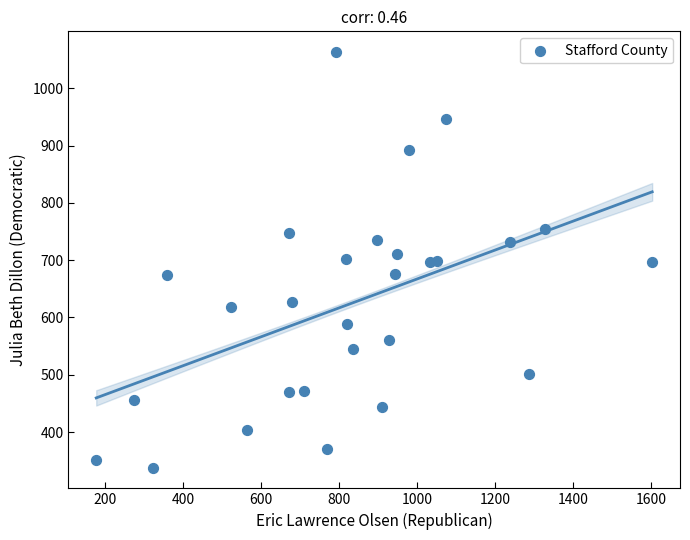

What is the range of X values (max minus min)?

1426